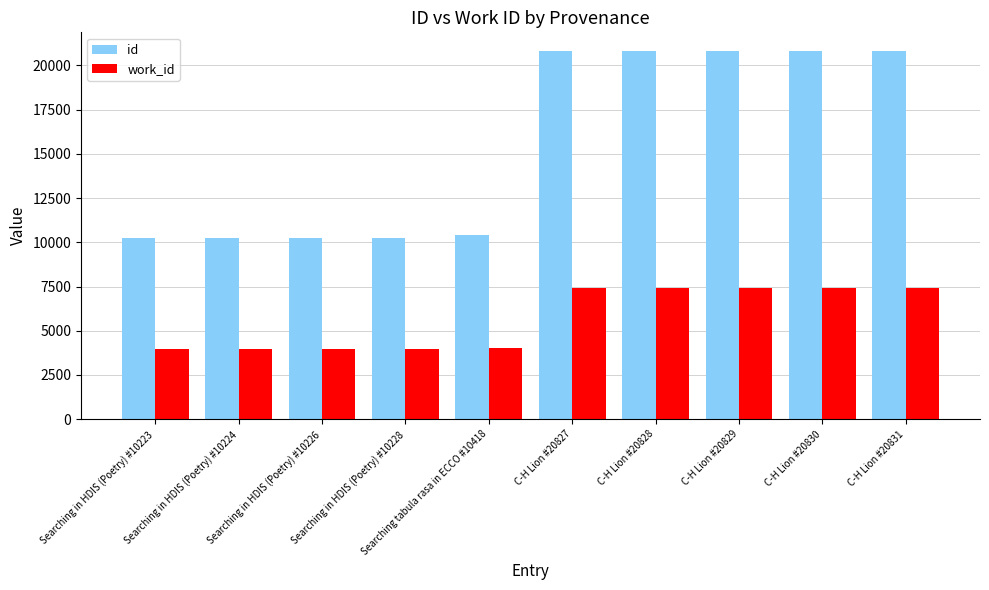

What is the sum of the work_id values at Searching in HDIS (Poetry) #10228 and Searching in HDIS (Poetry) #10224?

7888